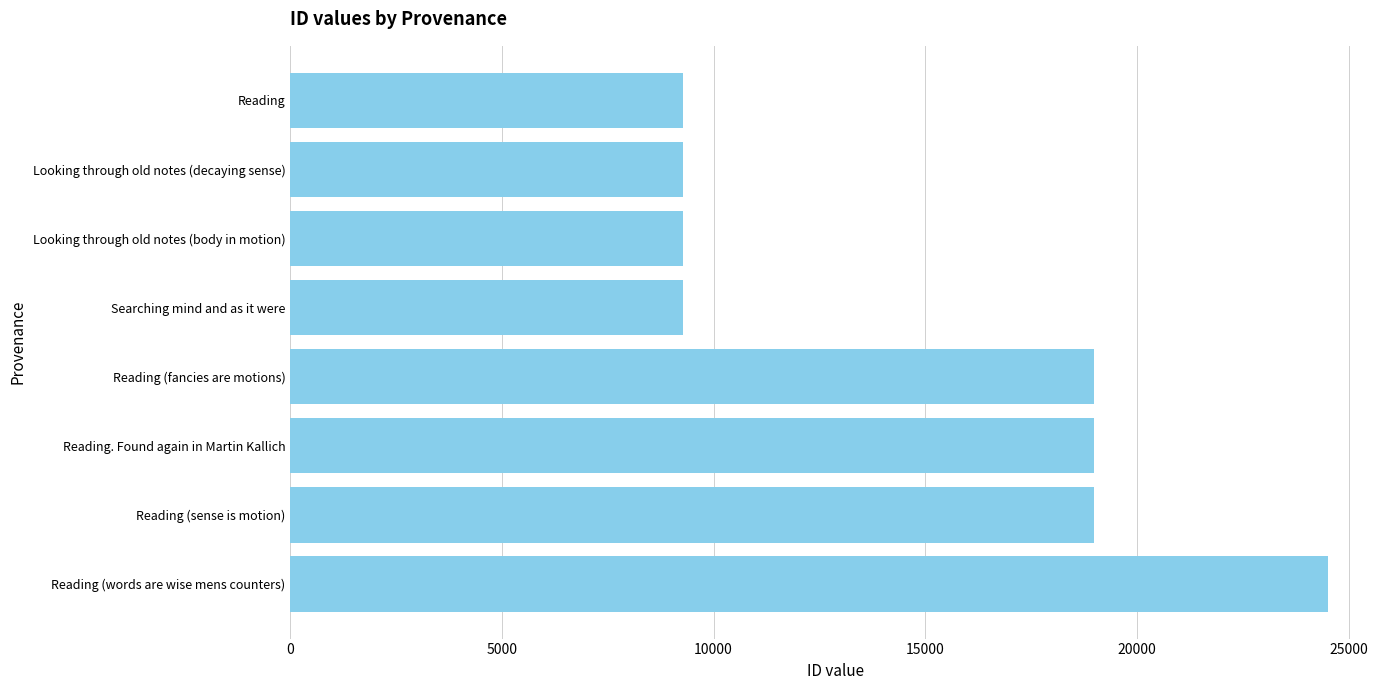

True or false: the data shows 4547 at Reading (sense is motion).

False